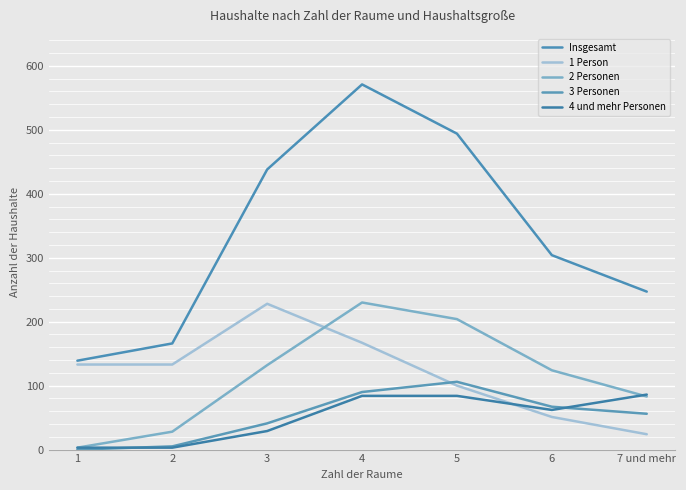

Is this an area chart (filled region under the line)?

No